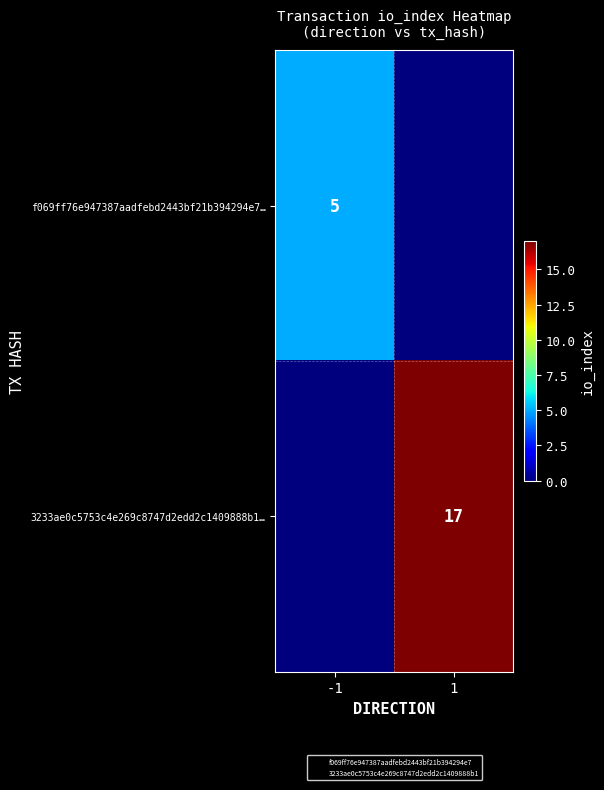

What is the total value across all series at 1?

17